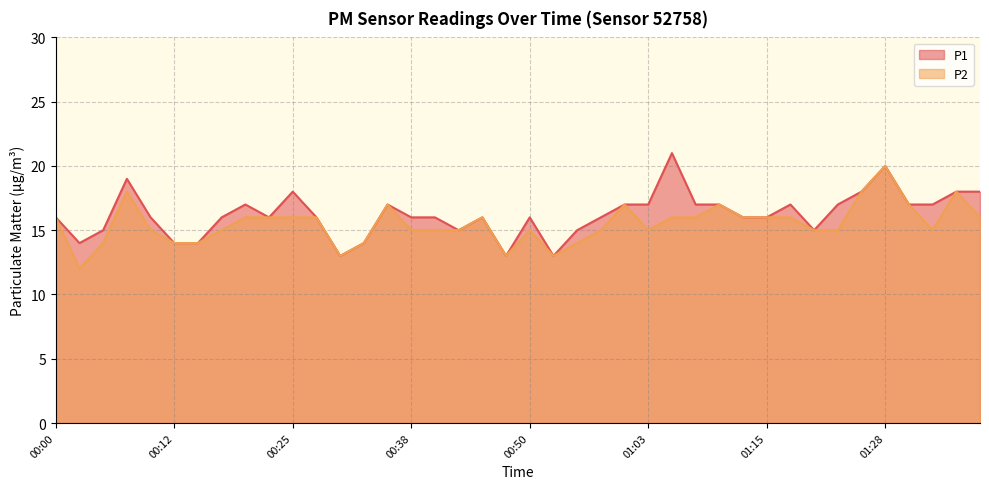

Is the value of P2 at 00:28 greater than the value of P1 at 01:03?

No